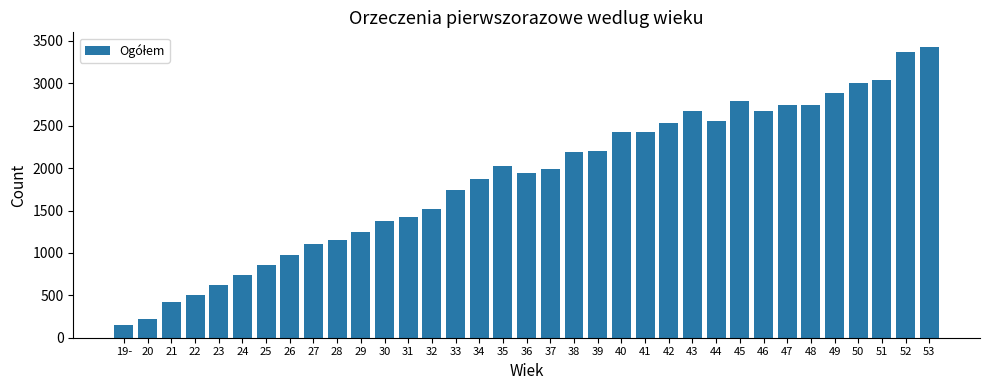

What is the value of the 21st bar from the left?

2206